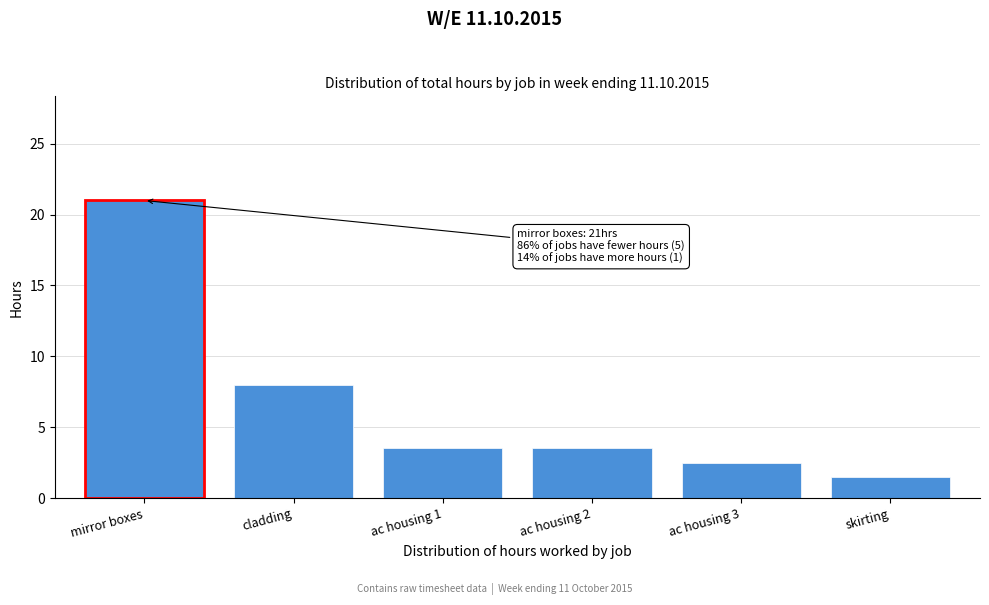

Reading left to right, transcribe all the data shown in this chart.

21.0	8.0	3.5	3.5	2.5	1.5